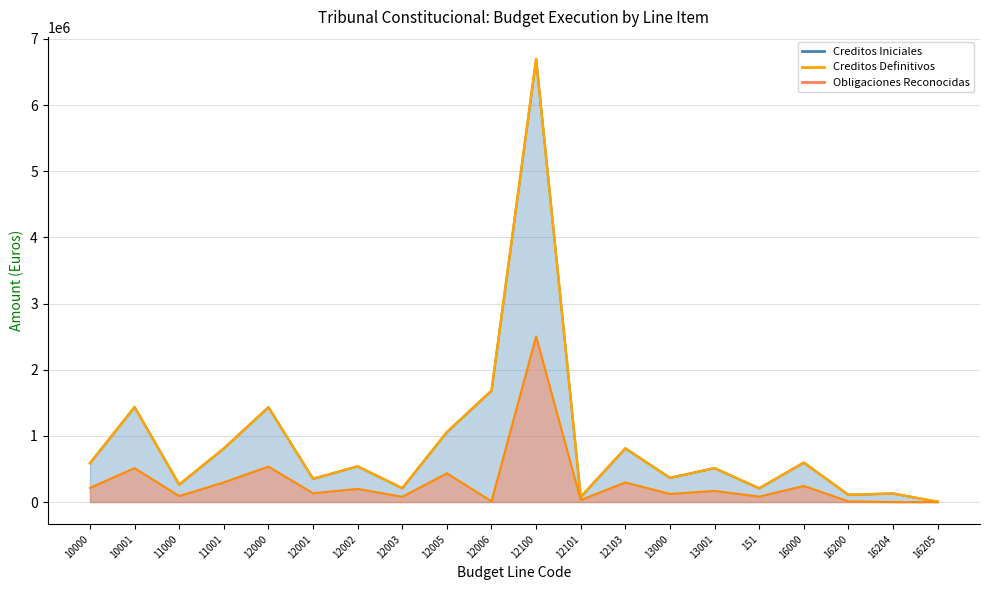

What is the minimum value shown in the chart?

5080